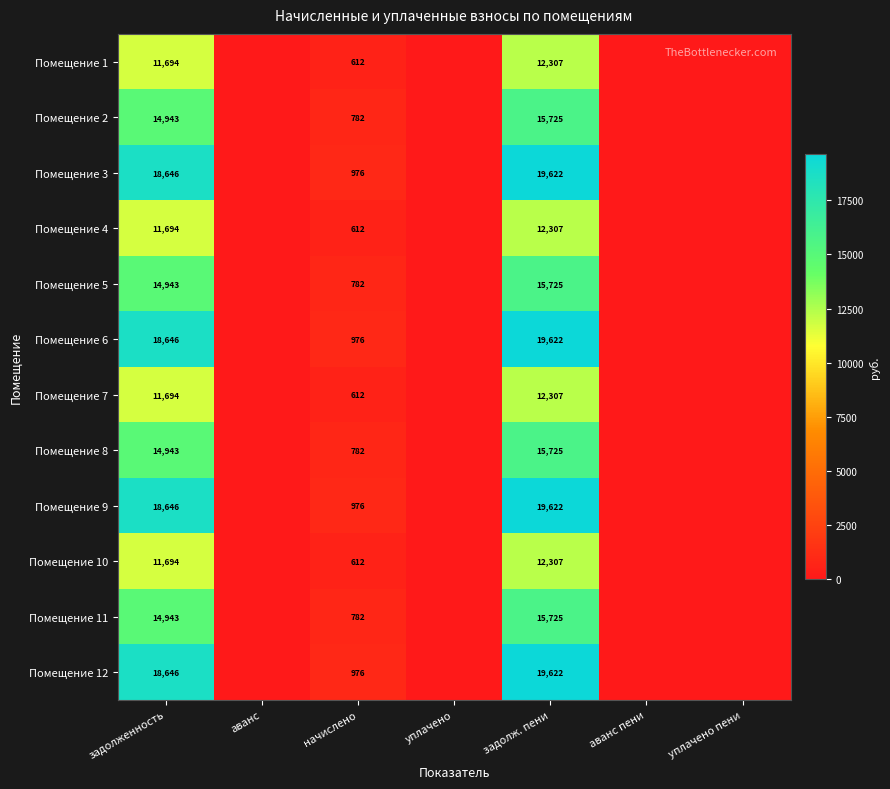

The value of Помещение 8 at начислено is 782. True or false?

True